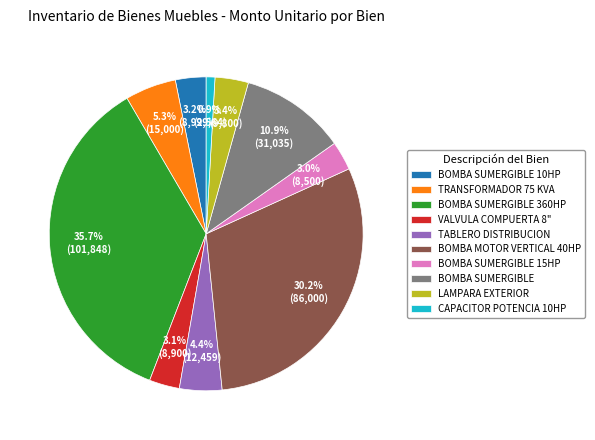

What is the ratio of the value at BOMBA MOTOR VERTICAL 40HP to the value at BOMBA SUMERGIBLE 360HP?

0.8